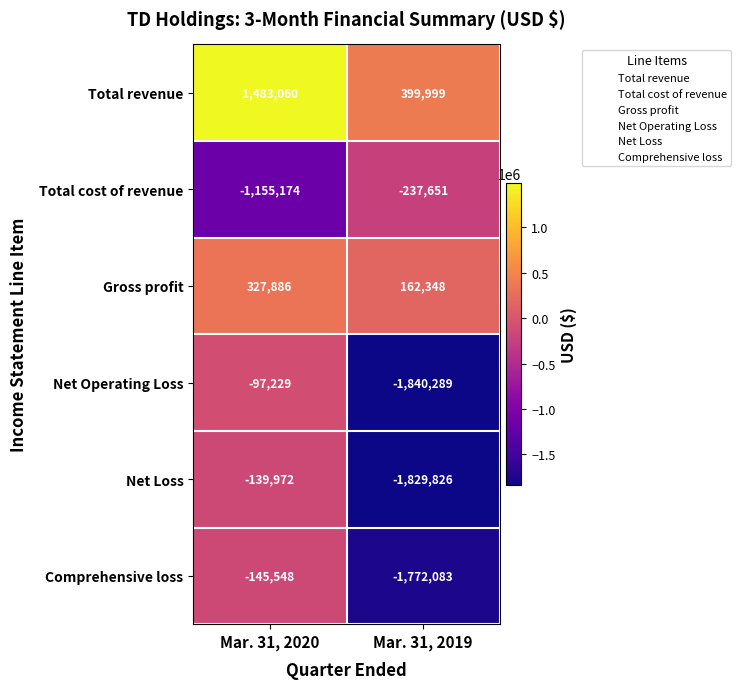

Which series changed the most between Mar. 31, 2020 and Mar. 31, 2019?

Net Operating Loss